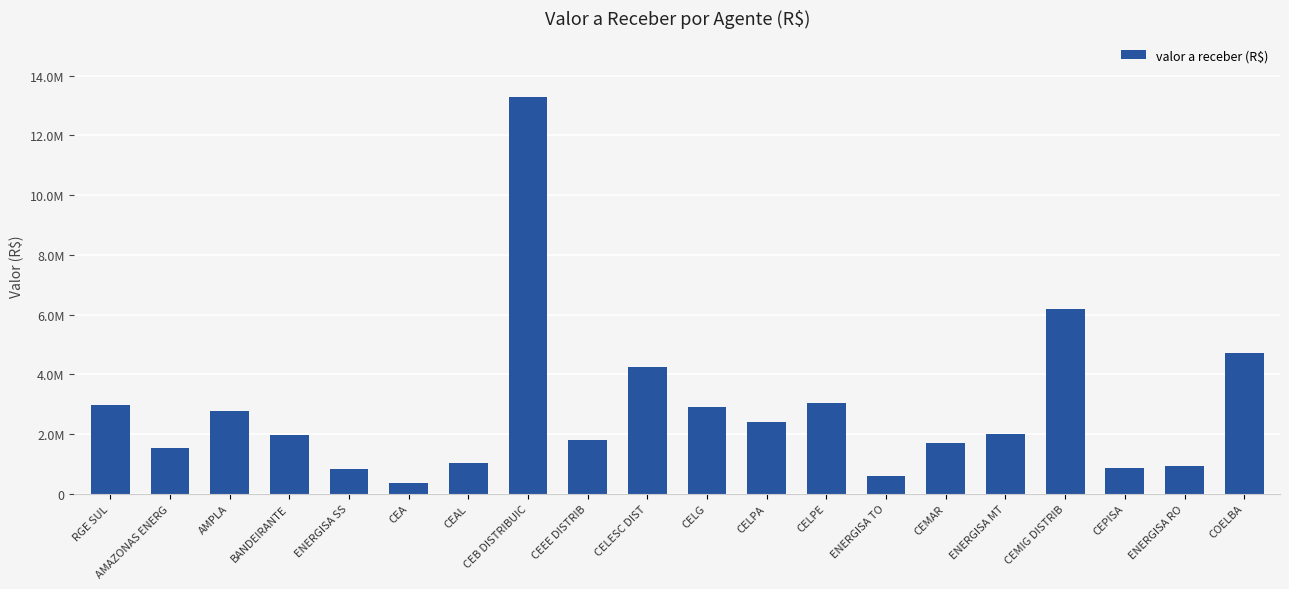

Does the chart contain any negative values?

No